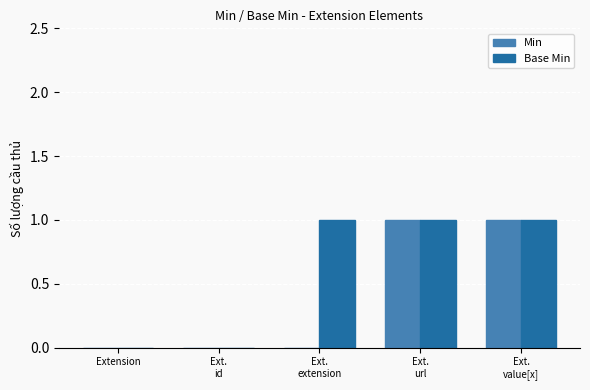

Reading left to right, list all the values displayed in this chart.

Min: Extension=0	Ext.
id=0	Ext.
extension=0	Ext.
url=1	Ext.
value[x]=1
Base Min: Extension=0	Ext.
id=0	Ext.
extension=1	Ext.
url=1	Ext.
value[x]=1